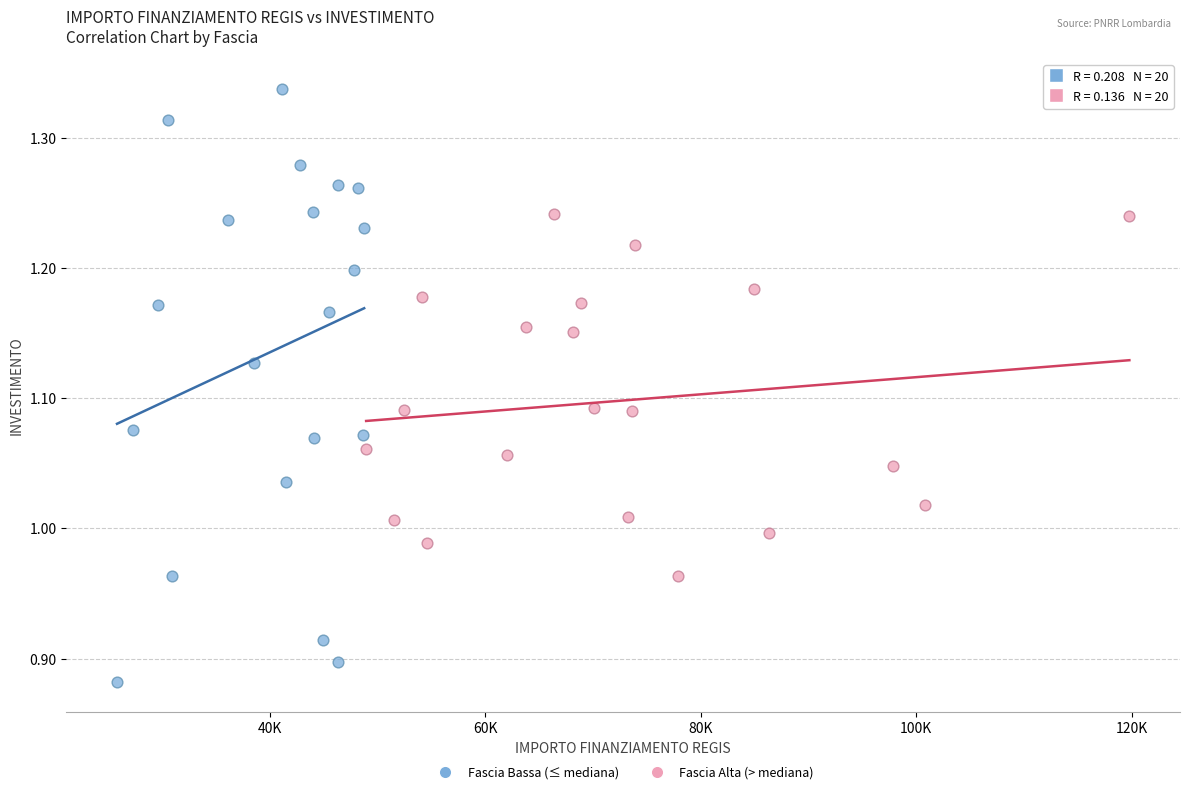

Which series has the largest Y range (max minus min)?

Fascia Bassa (≤ mediana)